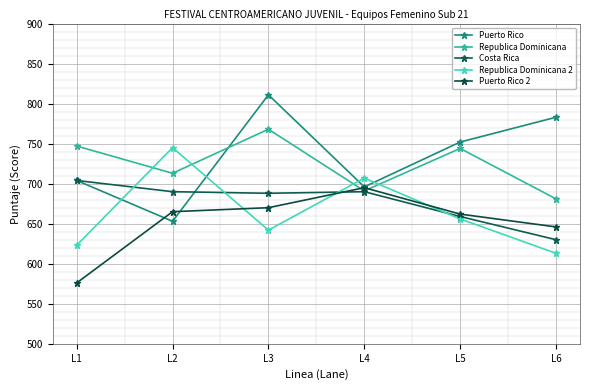

At which label does Puerto Rico first exceed 752?

L3